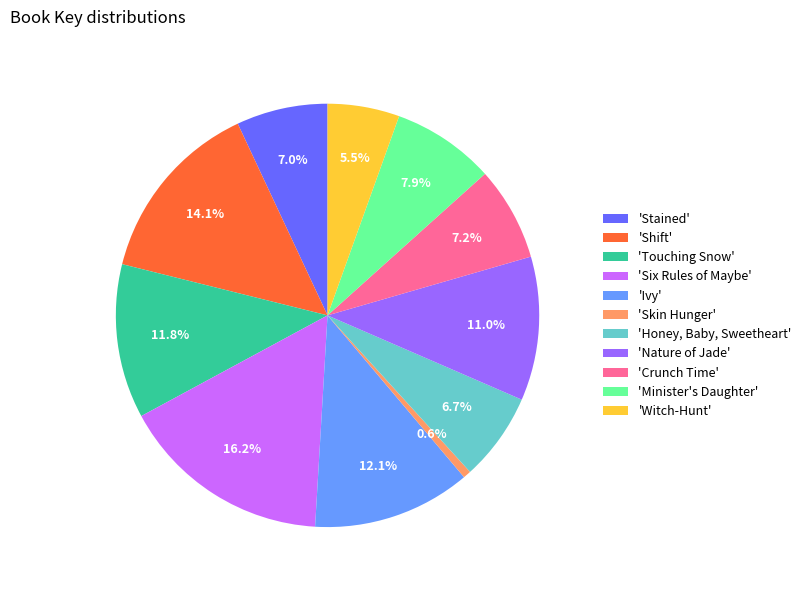

Which slice is the smallest?

'Skin Hunger'